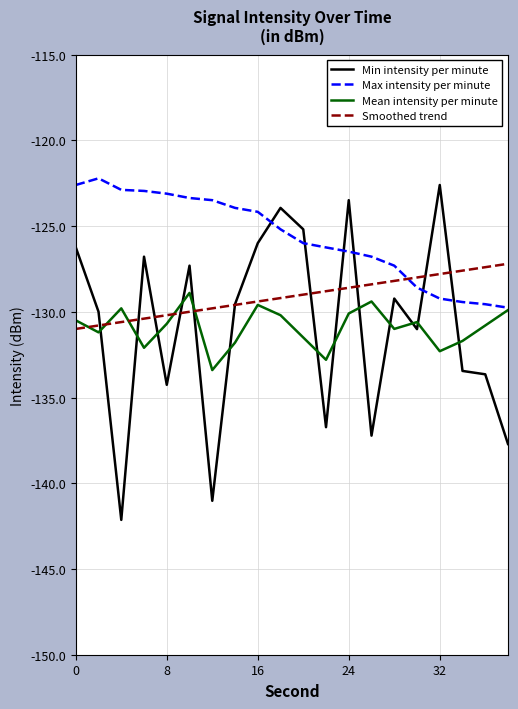

What is the maximum value shown in the chart?

-122.2